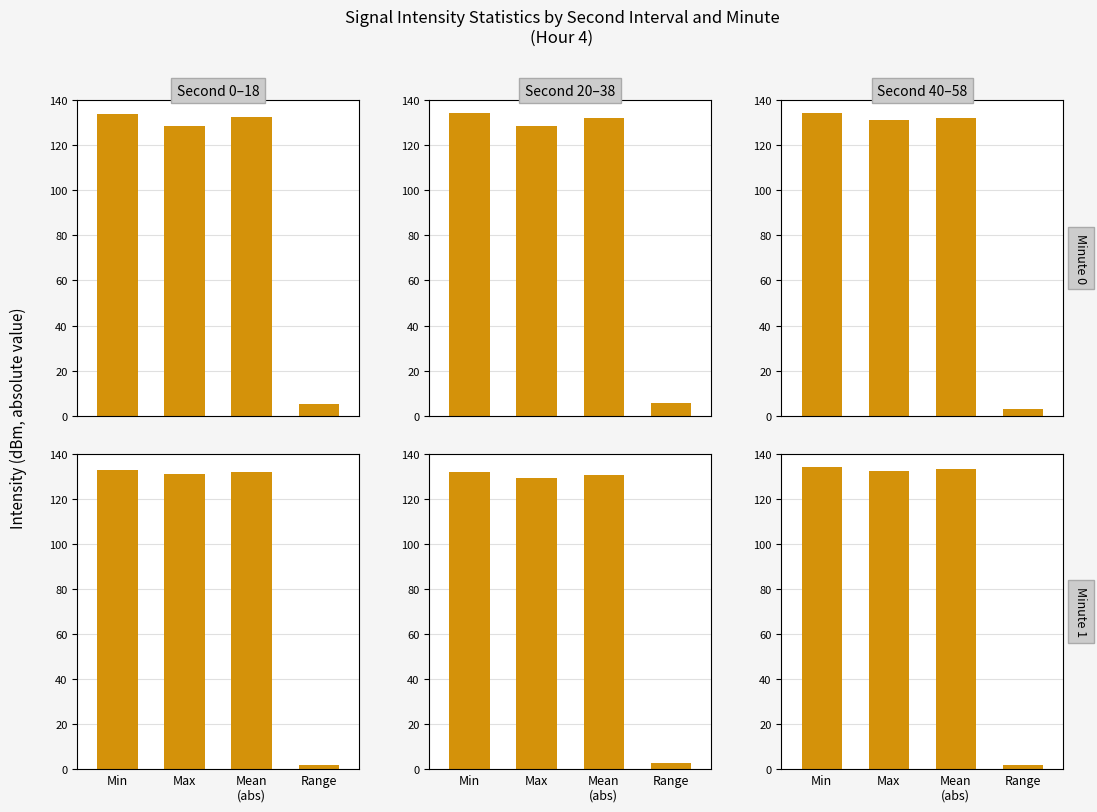

What is the difference between the maximum and minimum values in the Minute 1 / Mid 3 obs series?

128.9